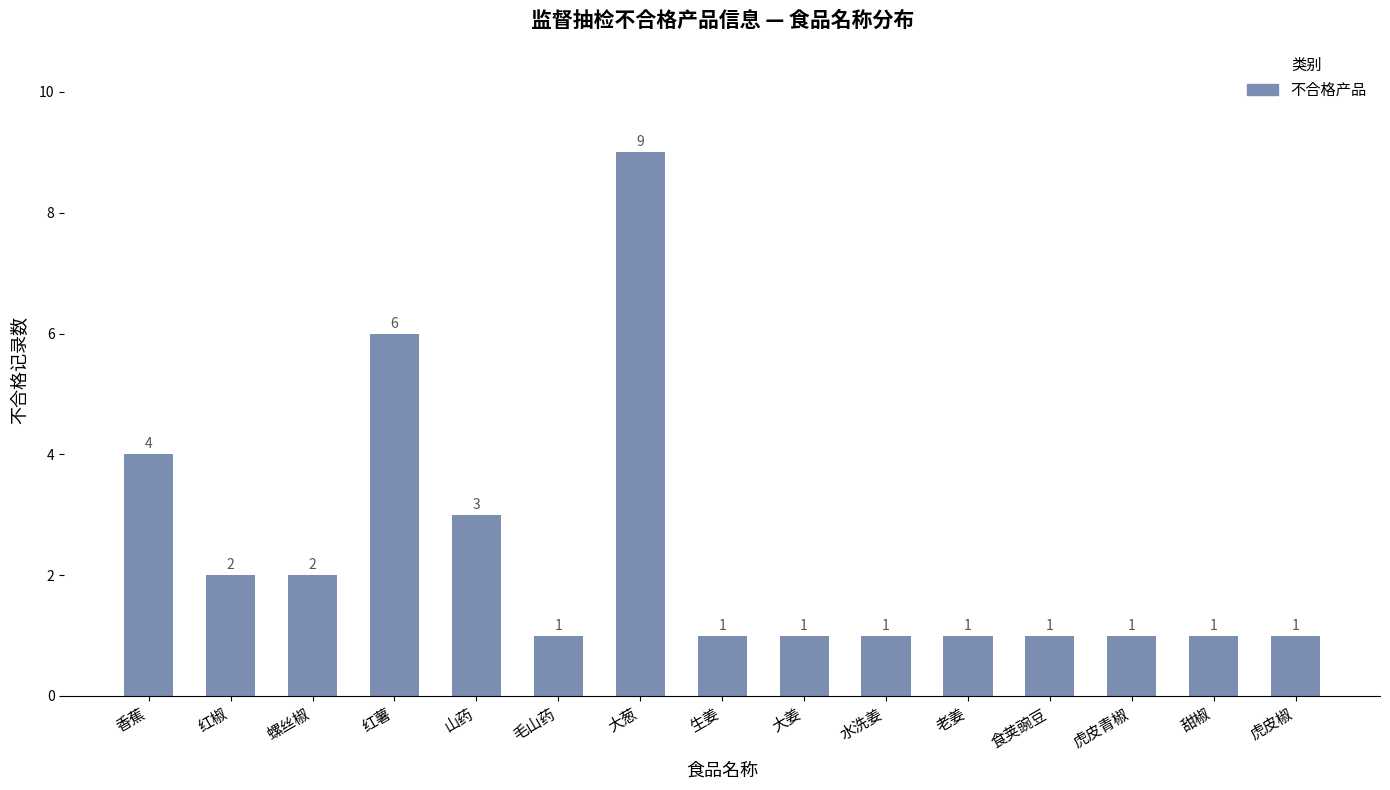

Which has a higher value, 甜椒 or 红薯?

红薯